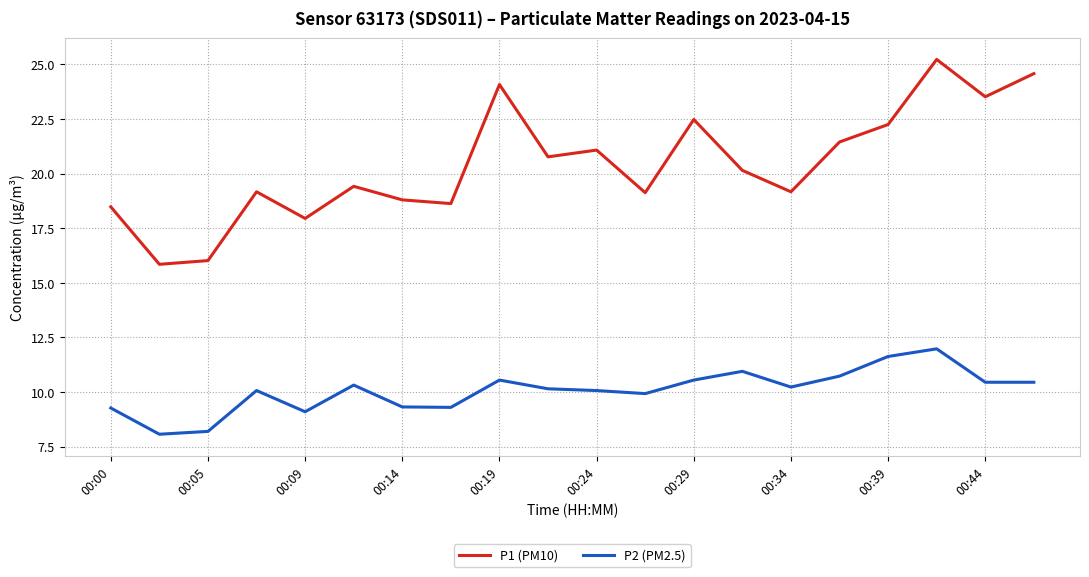

True or false: P2 (PM2.5) and P1 (PM10) intersect in this chart.

False